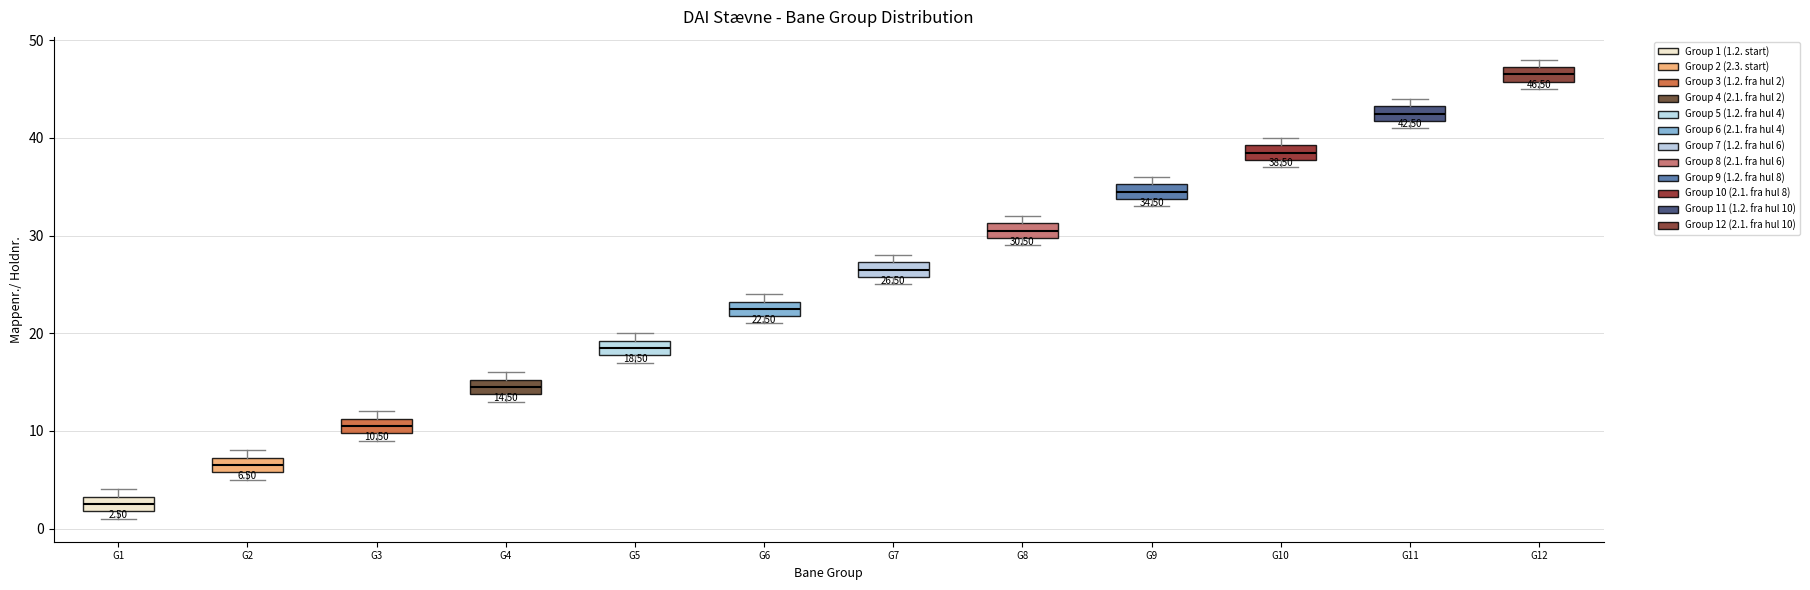

Which box has the highest median line?

G12